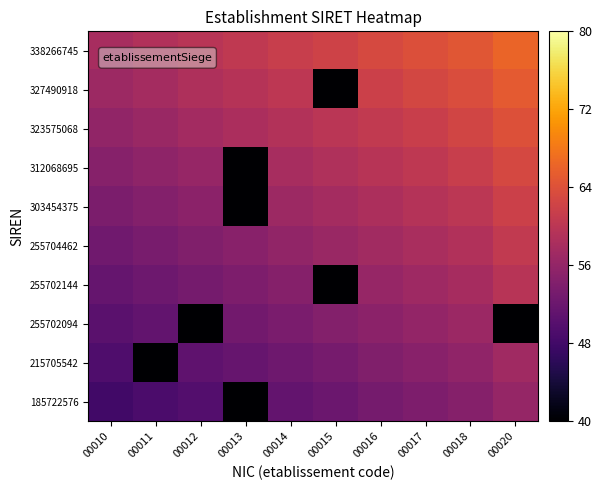

Reading left to right, transcribe all the data shown in this chart.

185722576: 00010=48.1	00011=48.9	00012=49.7	00013=40.0	00014=51.4	00015=52.2	00016=53.0	00017=53.8	00018=54.6	00020=56.2
215705542: 00010=49.2	00011=40.0	00012=50.8	00013=51.7	00014=52.5	00015=53.3	00016=54.1	00017=54.9	00018=55.7	00020=57.3
255702094: 00010=50.3	00011=51.1	00012=40.0	00013=52.8	00014=53.6	00015=54.4	00016=55.2	00017=56.0	00018=56.8	00020=40.0
255702144: 00010=51.4	00011=52.3	00012=53.1	00013=53.9	00014=54.7	00015=40.0	00016=56.3	00017=57.1	00018=57.9	00020=59.5
255704462: 00010=52.6	00011=53.4	00012=54.2	00013=55.0	00014=55.8	00015=56.6	00016=57.4	00017=58.2	00018=59.0	00020=60.7
303454375: 00010=53.7	00011=54.5	00012=55.3	00013=40.0	00014=56.9	00015=57.7	00016=58.5	00017=59.3	00018=60.2	00020=61.8
312068695: 00010=54.8	00011=55.6	00012=56.4	00013=40.0	00014=58.0	00015=58.8	00016=59.6	00017=60.5	00018=61.3	00020=62.9
323575068: 00010=55.9	00011=56.7	00012=57.5	00013=58.3	00014=59.1	00015=59.9	00016=60.8	00017=61.6	00018=62.4	00020=64.0
327490918: 00010=57.0	00011=57.8	00012=58.6	00013=59.4	00014=60.2	00015=40.0	00016=61.9	00017=62.7	00018=63.5	00020=65.1
338266745: 00010=58.1	00011=58.9	00012=59.7	00013=60.5	00014=61.4	00015=62.2	00016=63.0	00017=63.8	00018=64.6	00020=66.2